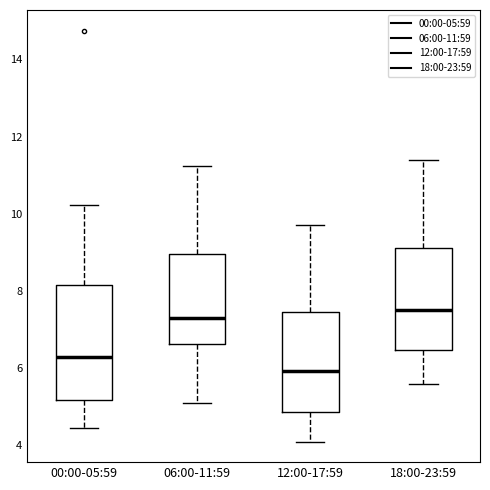

Where does the lower whisker of the box for 00:00-05:59 end on the y-axis? The values are not printed on the chart, so give them approximately, as read against the axis.

4.4